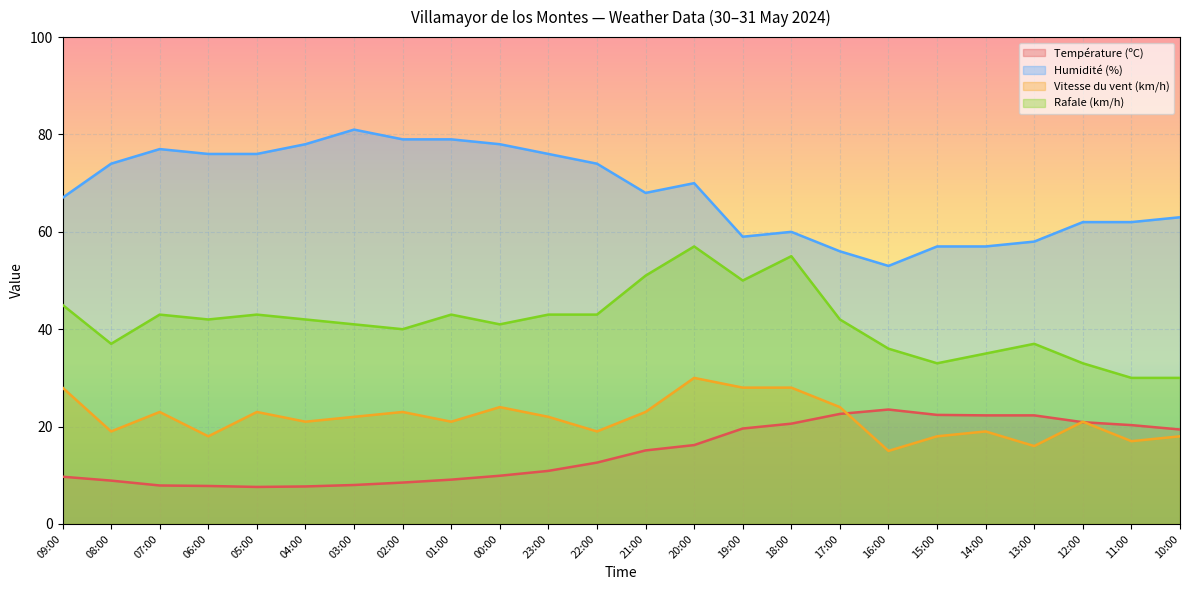

The Humidité (%) series shows 77.0 at 07:00. True or false?

True